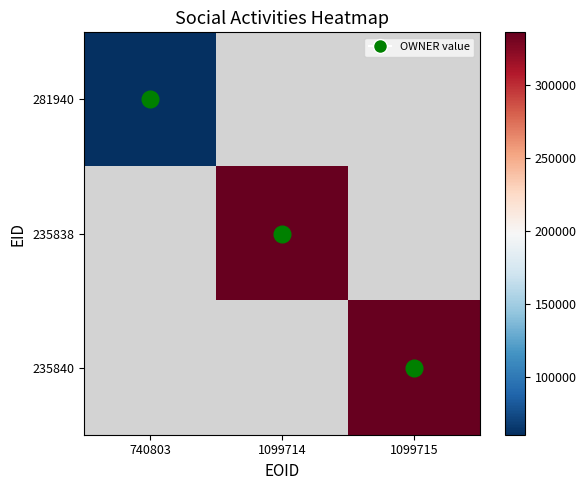

At which category does the chart reach its peak across all series?

1099714